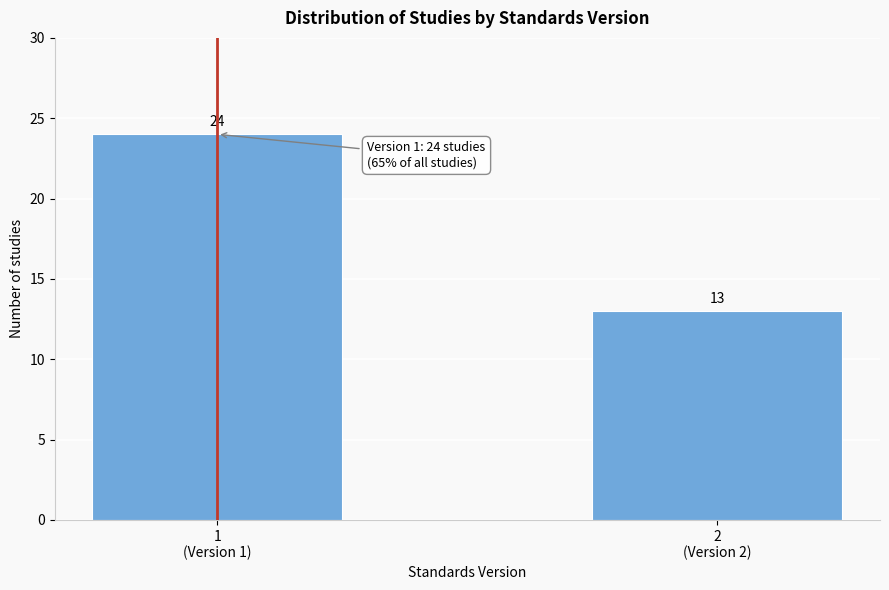

Reading left to right, extract all data points from this chart.

24	13